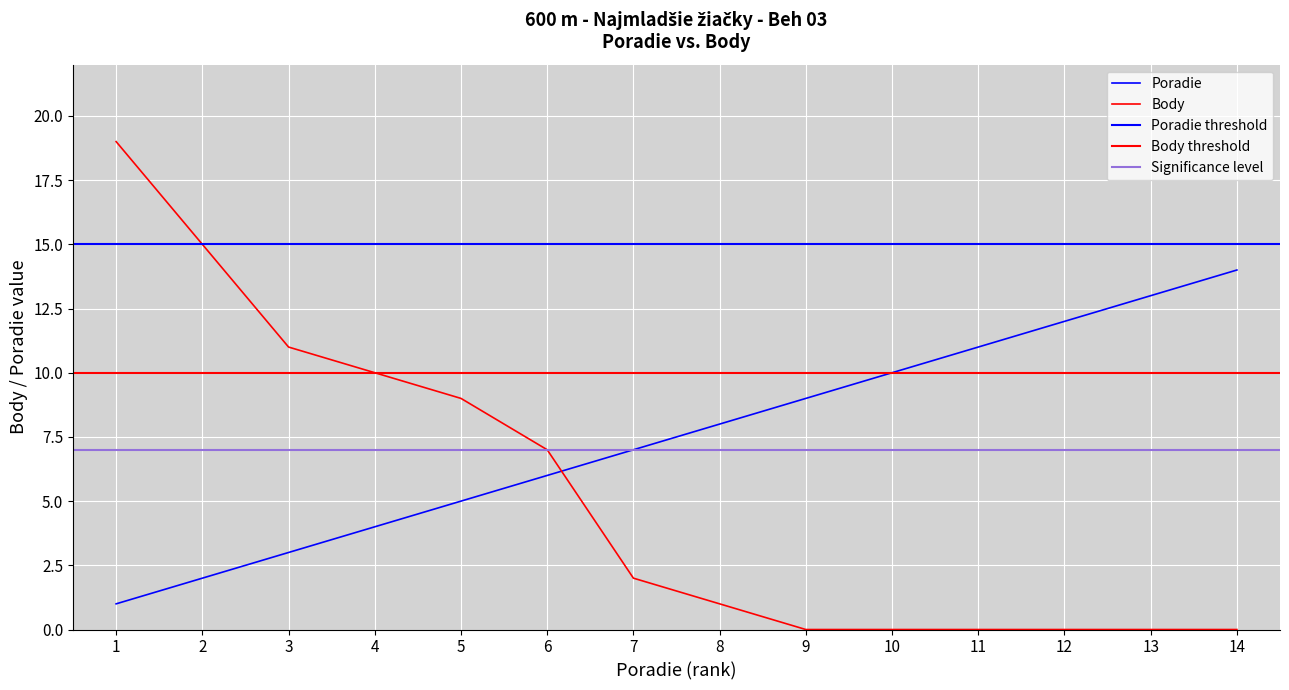

Which category has the highest value across all series?

1